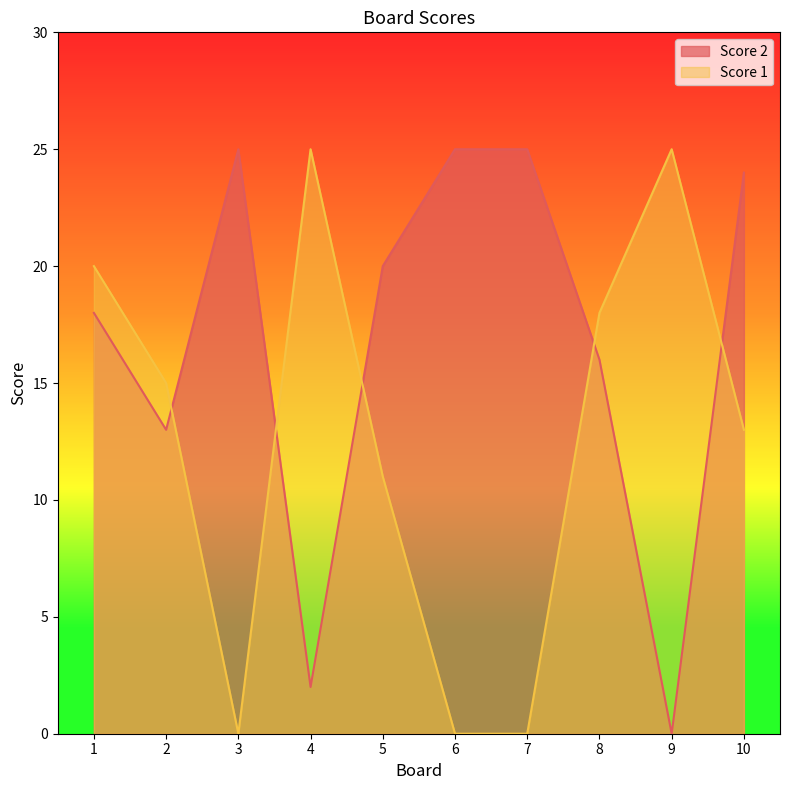

True or false: Score 1 and Score 2 intersect in this chart.

True